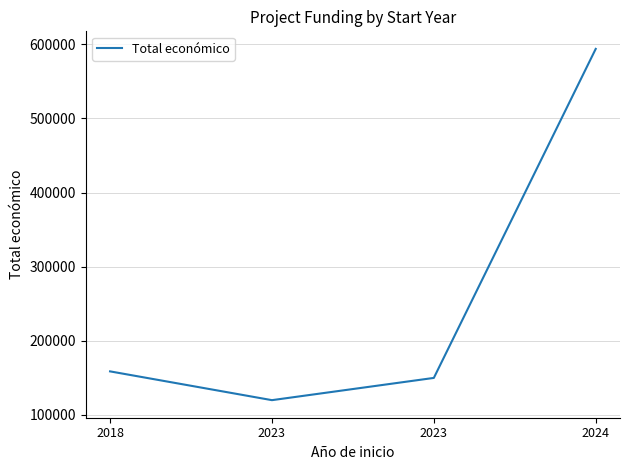

How many lines are shown in the chart?

1